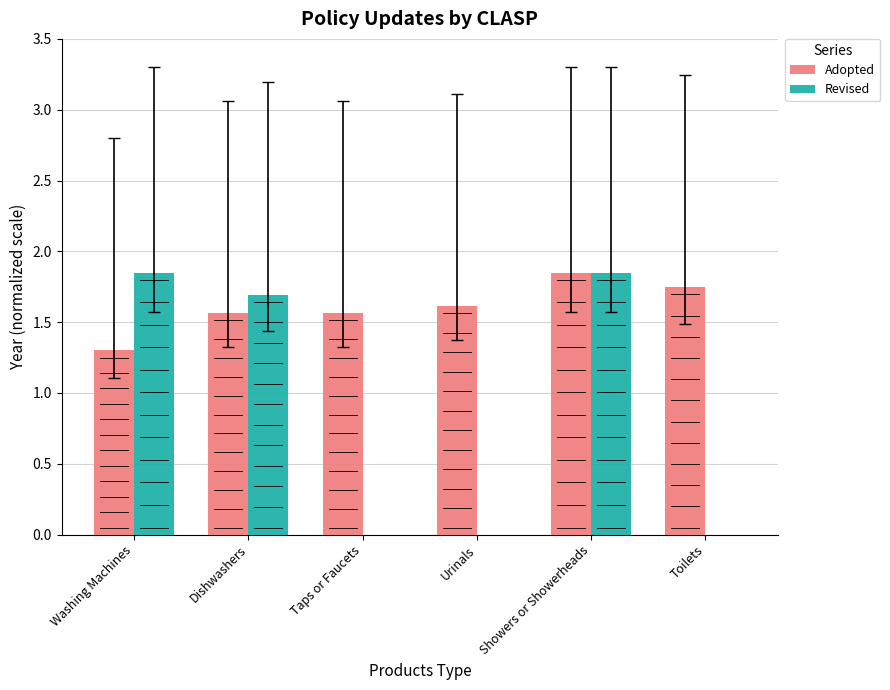

Between Dishwashers and Toilets, which series saw the biggest shift?

Revised